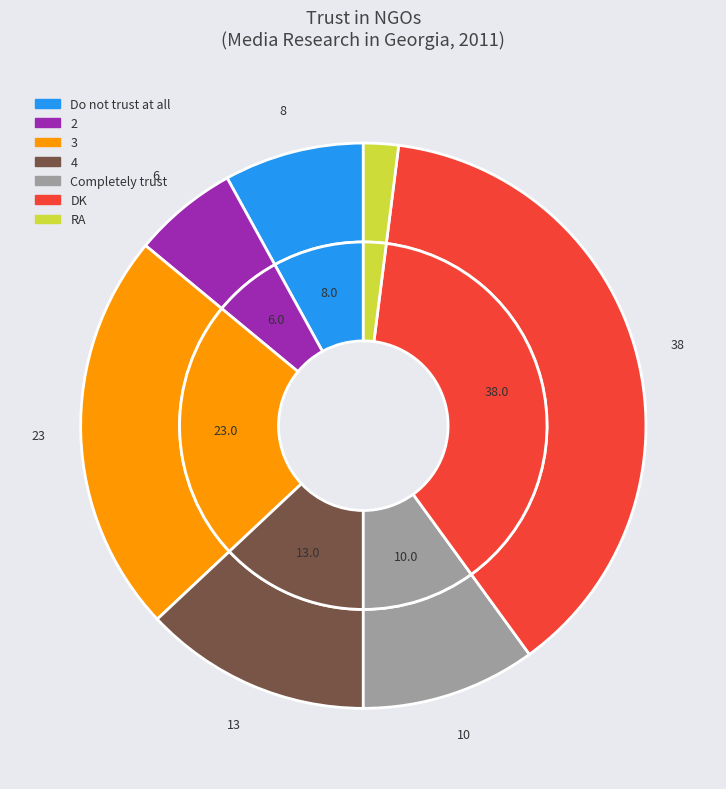

To the nearest percent, what is the difference between the Do not trust at all and 3 slice percentages?

15%